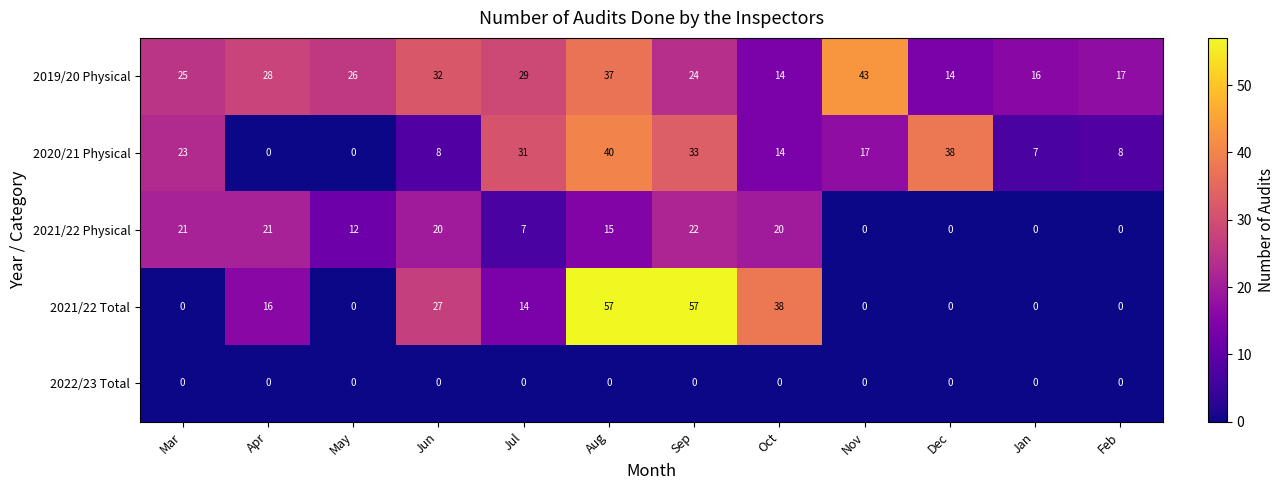

Between May and Jan, which series saw the biggest shift?

2021/22 Physical